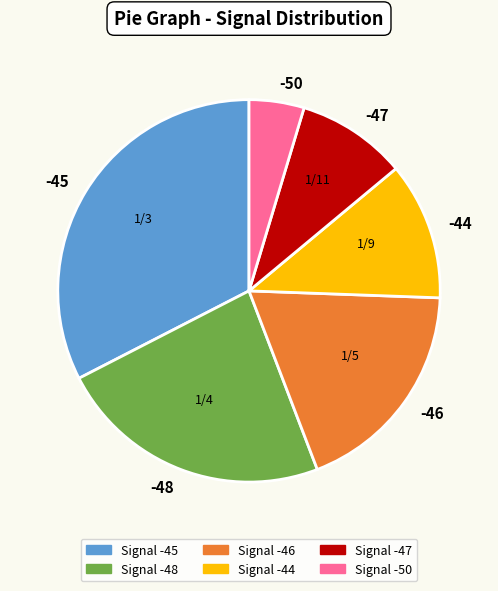

Is it true that -45 is 33% of the pie?

True